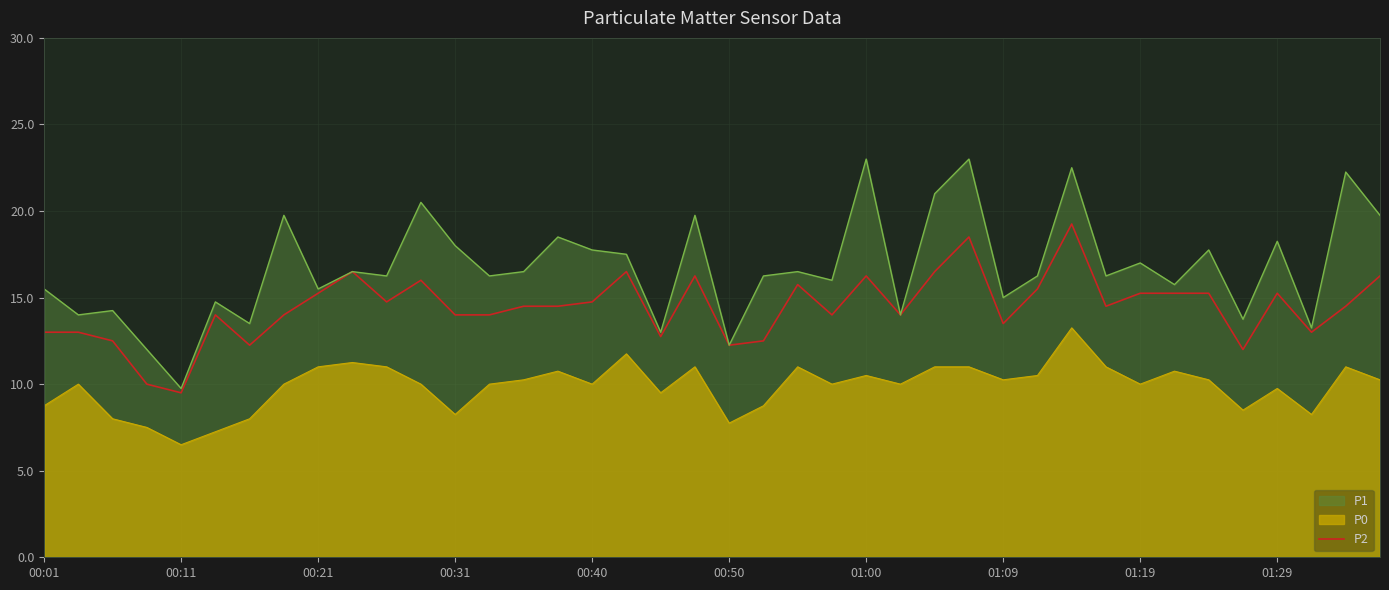

Does the chart display data point markers on the line(s)?

No